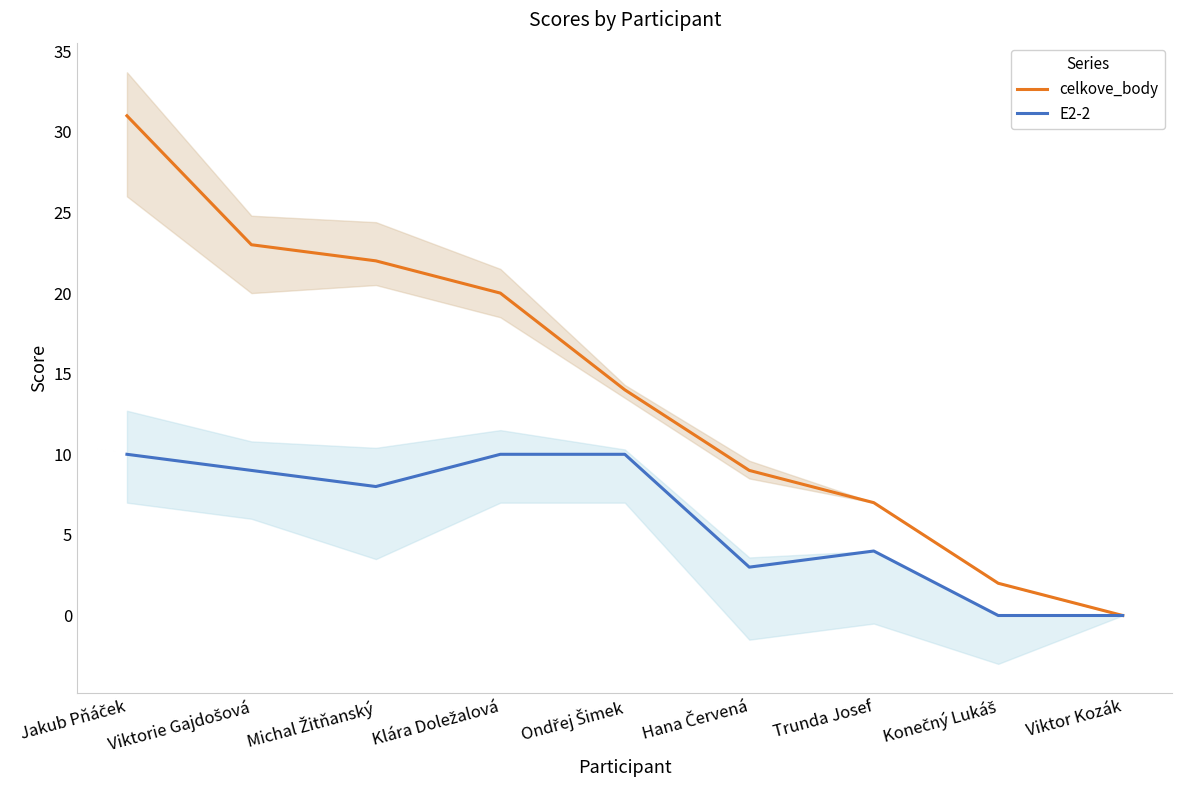

What position from the left is Konečný Lukáš?

8